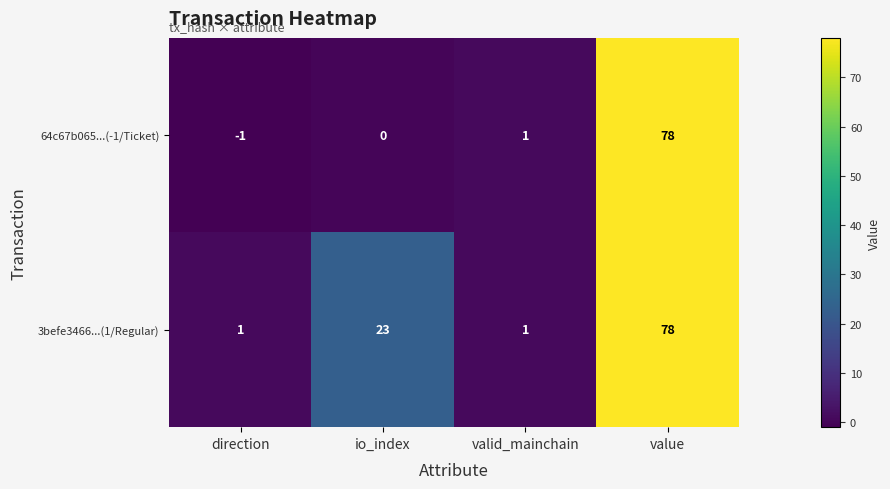

How many values in the 3befe3466...(1/Regular) series are below 23?

2